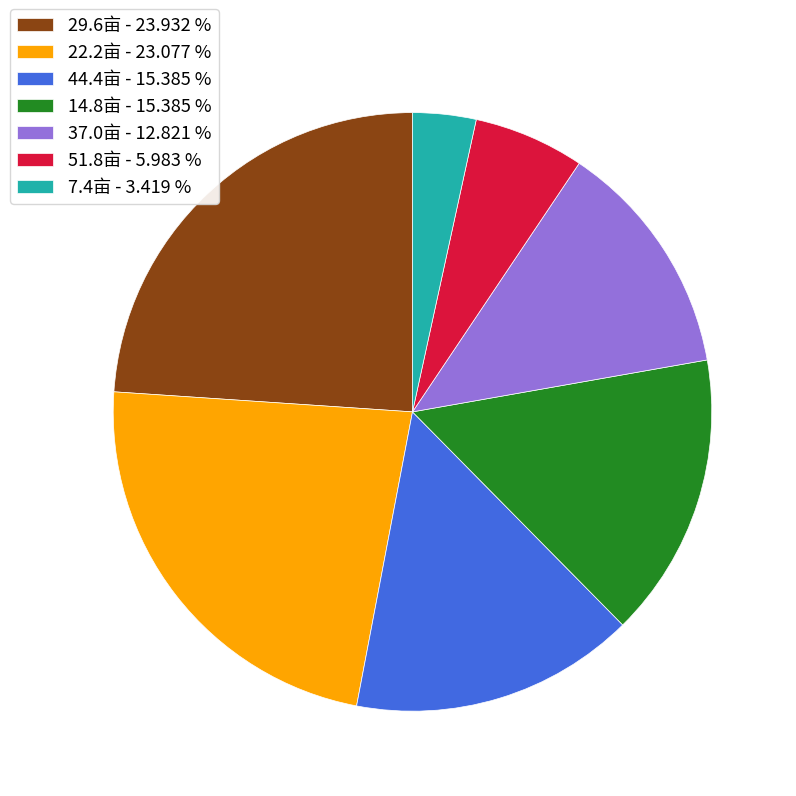

What is the smallest slice in the pie chart?

7.4亩 - 3.419 %